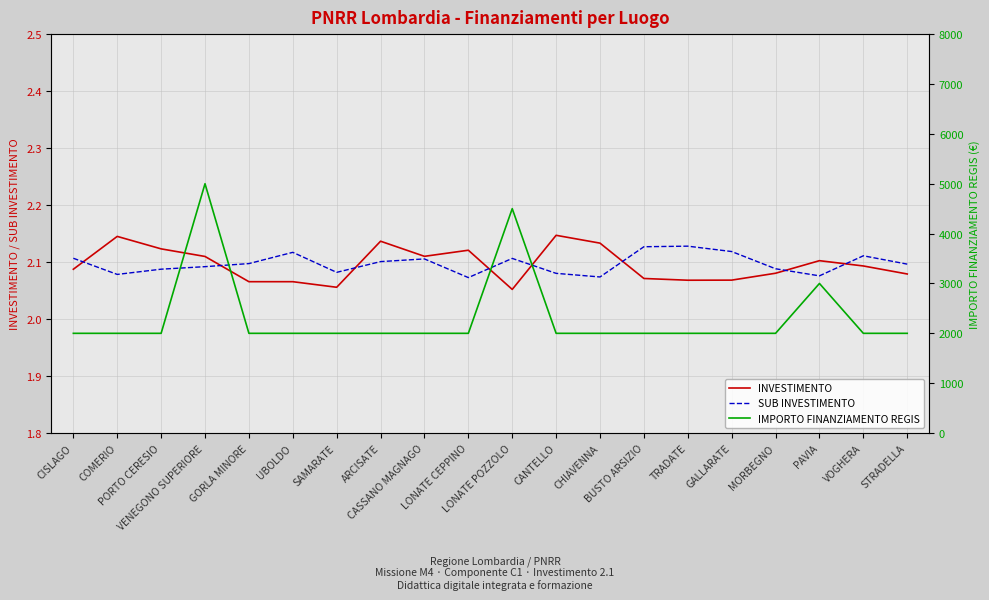

What is the greatest value displayed?

5000.0